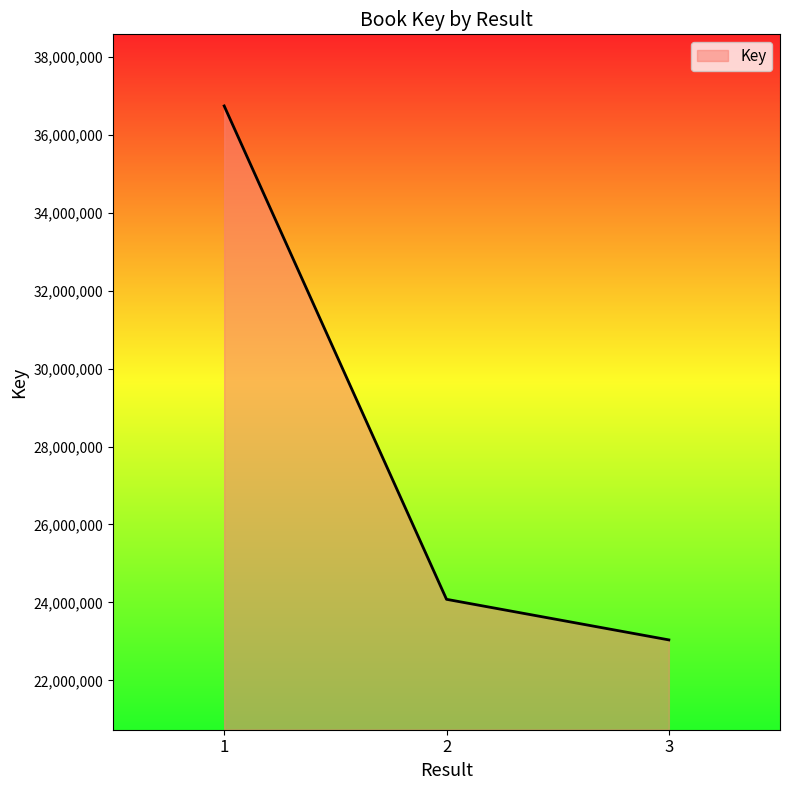

What is the sum of all values?

83855893